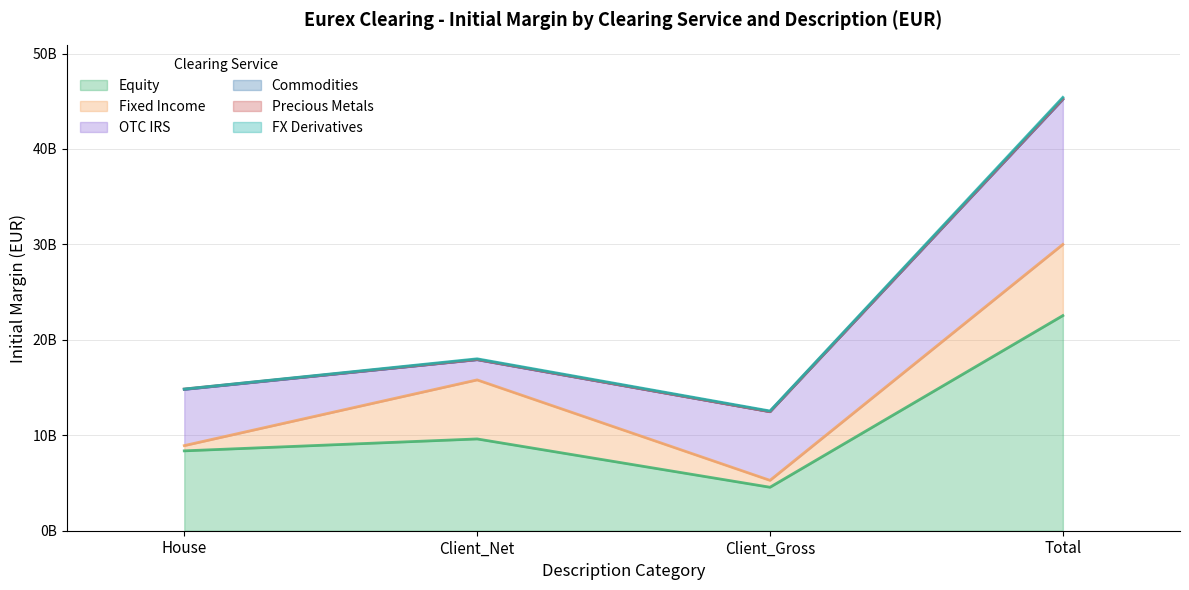

Which category has the highest value in the FX Derivatives series?

Total